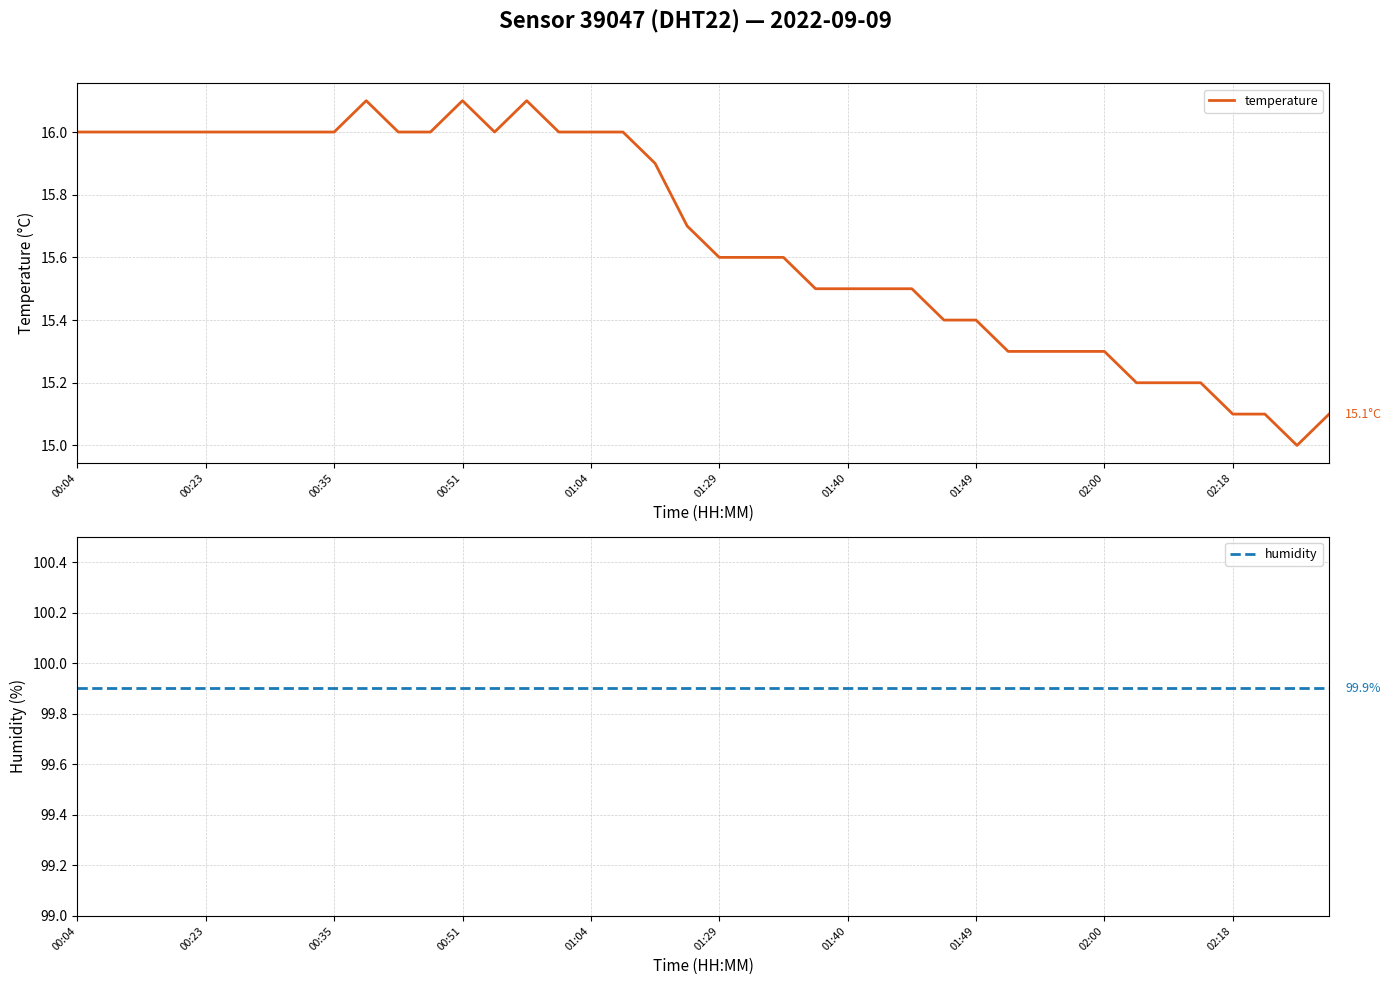

True or false: temperature has a value of 15.3 at 02:00.

True